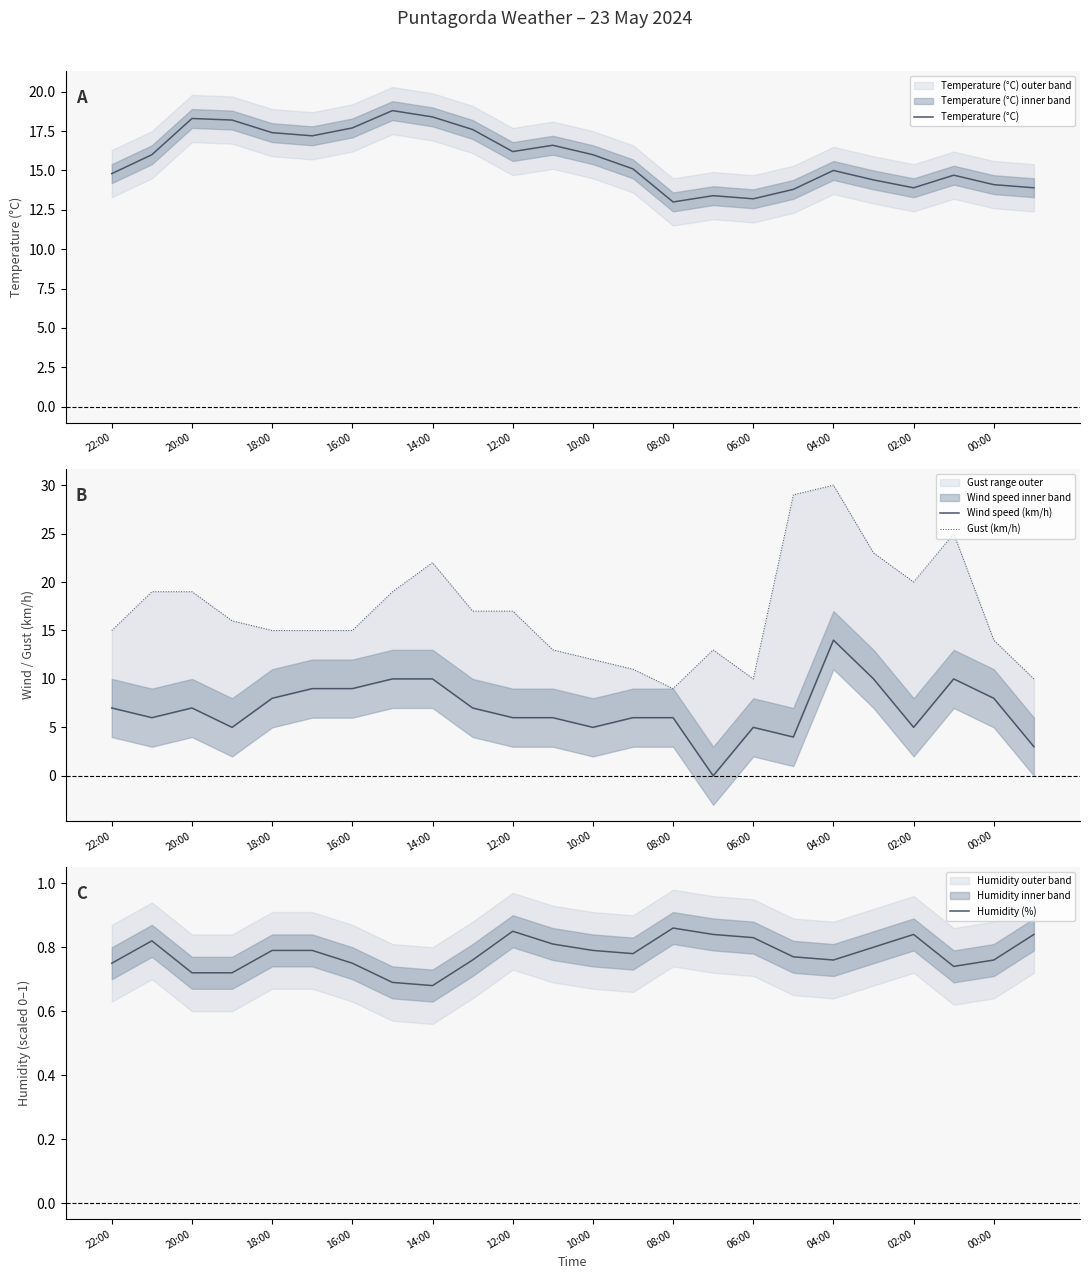

True or false: Temperature (°C) and Wind speed (km/h) cross at least once.

False